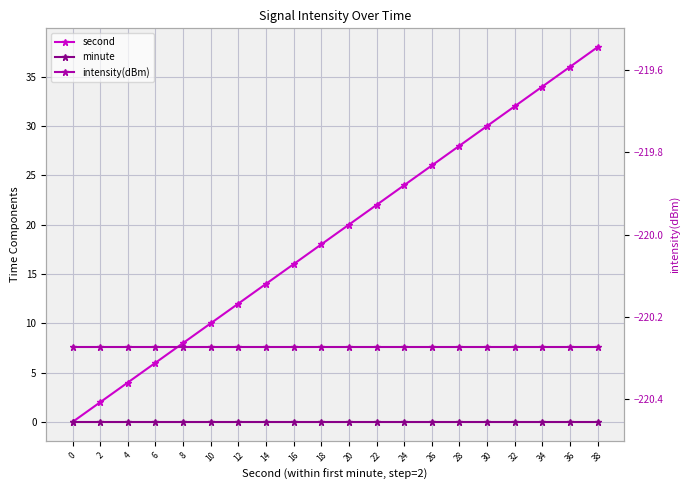

Reading left to right, what are all the values shown in this chart?

second: 0.0	2.0	4.0	6.0	8.0	10.0	12.0	14.0	16.0	18.0	20.0	22.0	24.0	26.0	28.0	30.0	32.0	34.0	36.0	38.0
minute: 0.0	0.0	0.0	0.0	0.0	0.0	0.0	0.0	0.0	0.0	0.0	0.0	0.0	0.0	0.0	0.0	0.0	0.0	0.0	0.0
intensity(dBm): -220.3	-220.3	-220.3	-220.3	-220.3	-220.3	-220.3	-220.3	-220.3	-220.3	-220.3	-220.3	-220.3	-220.3	-220.3	-220.3	-220.3	-220.3	-220.3	-220.3